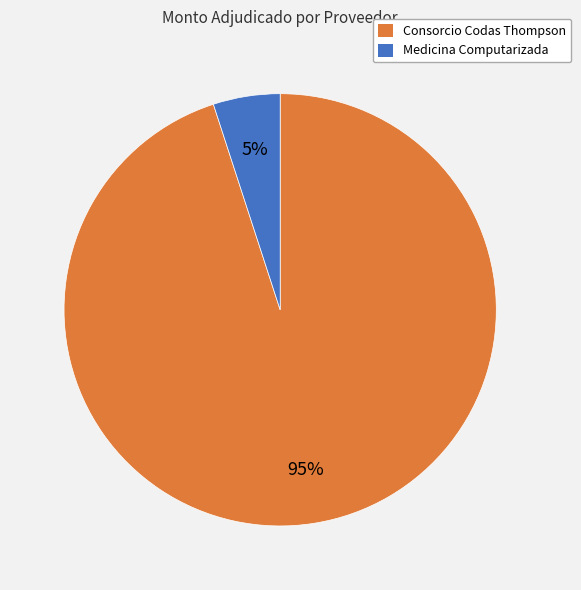

How many slices are in this pie chart?

2